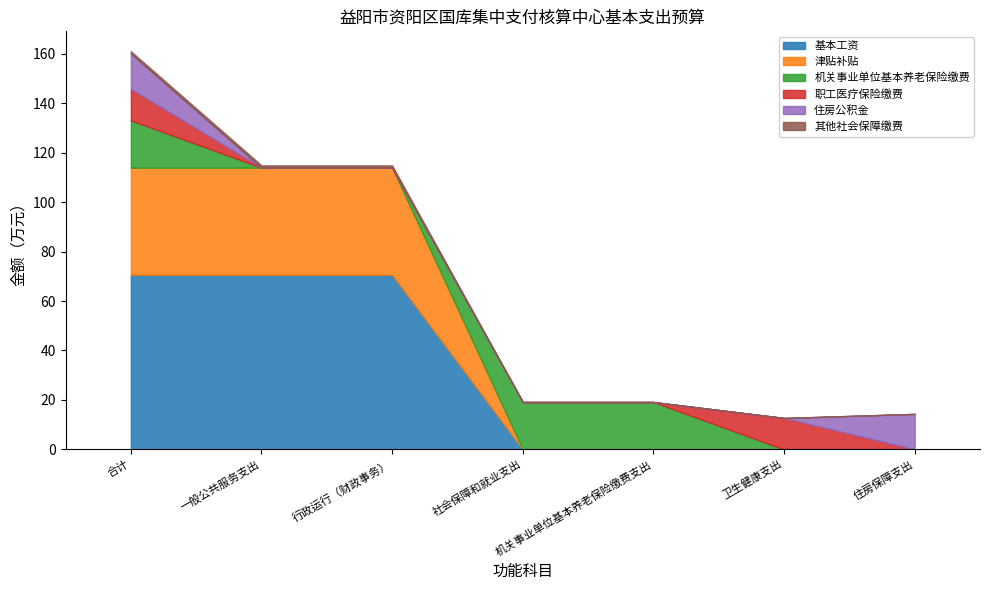

What is the difference between the highest and lowest values at 行政运行（财政事务）?

70.6